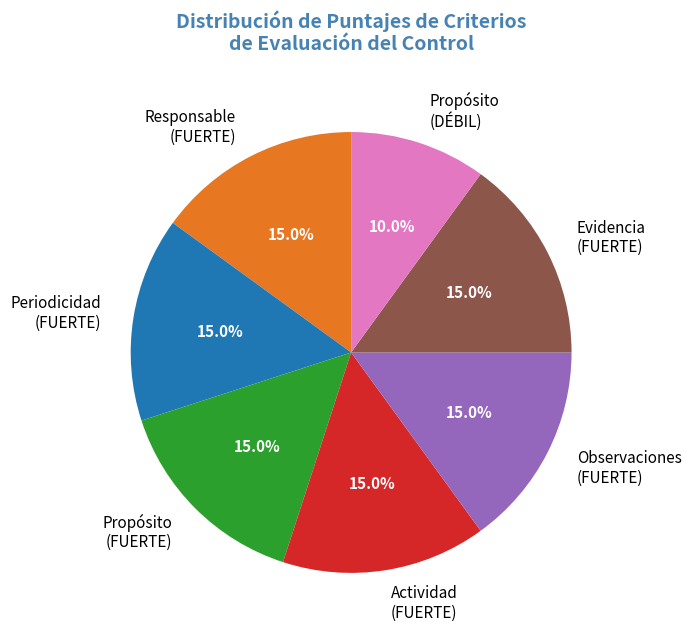

To the nearest percent, what is the average slice percentage?

14%